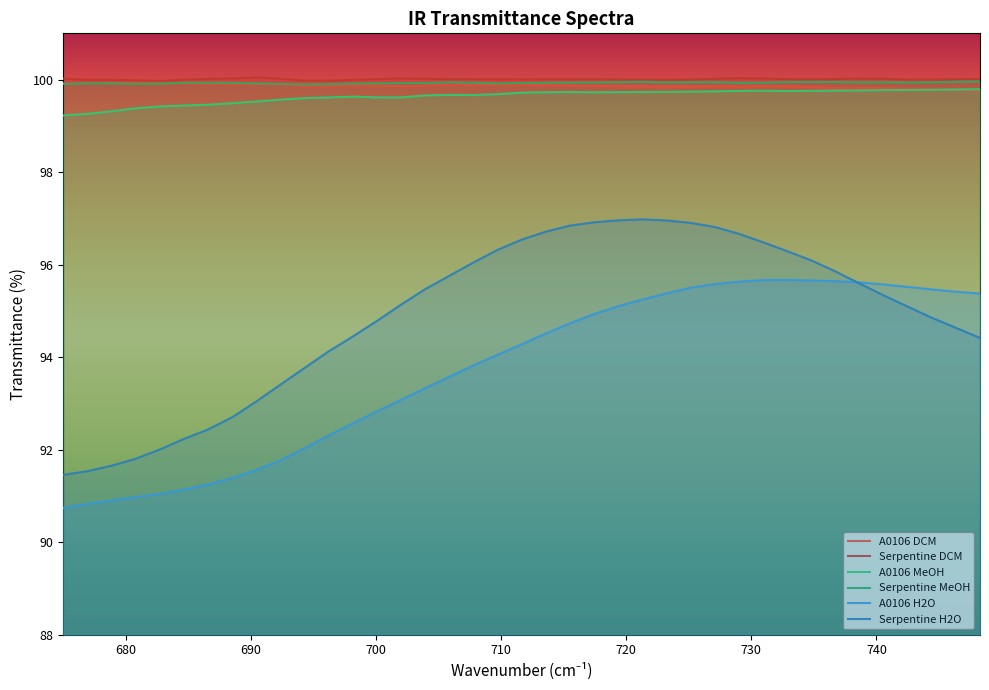

True or false: A0106 DCM and Serpentine MeOH intersect in this chart.

True